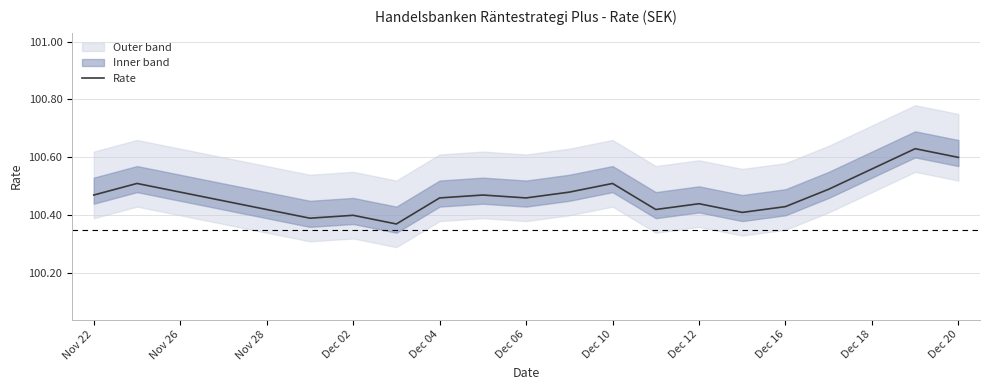

True or false: Rate has a value of 30.1 at Nov 28.

False